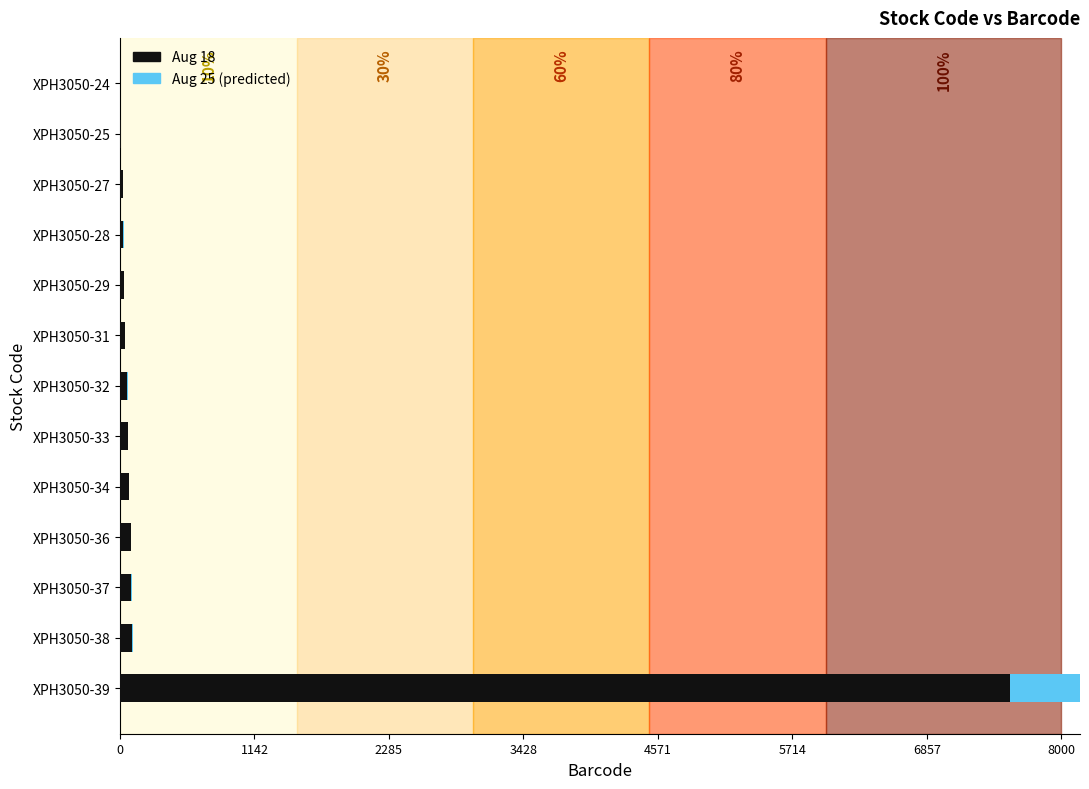

What is the average value of the Aug 18 series?

629.3